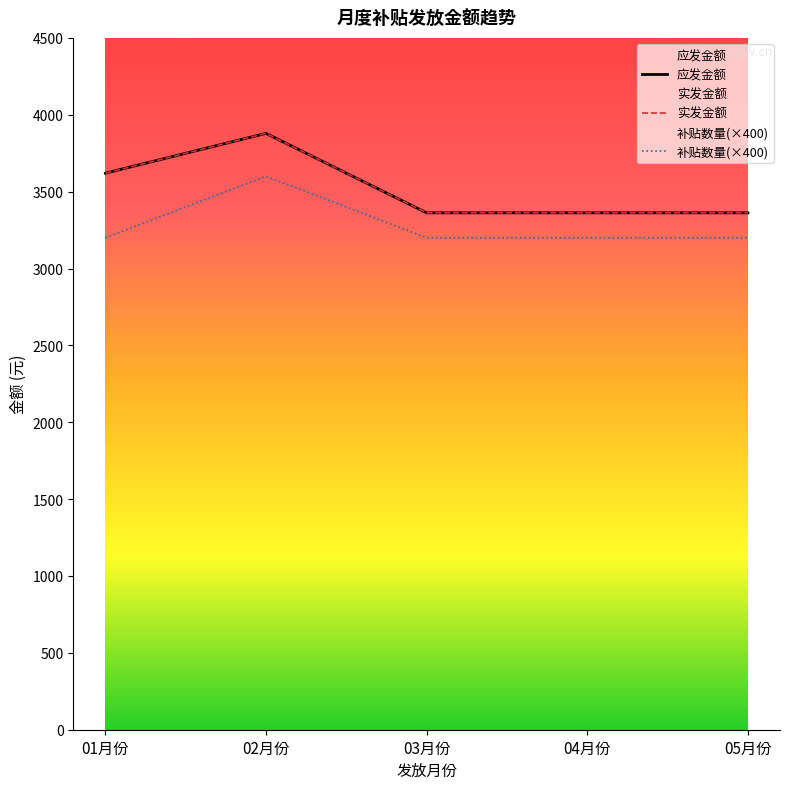

Which series has the largest range (max minus min)?

应发金额